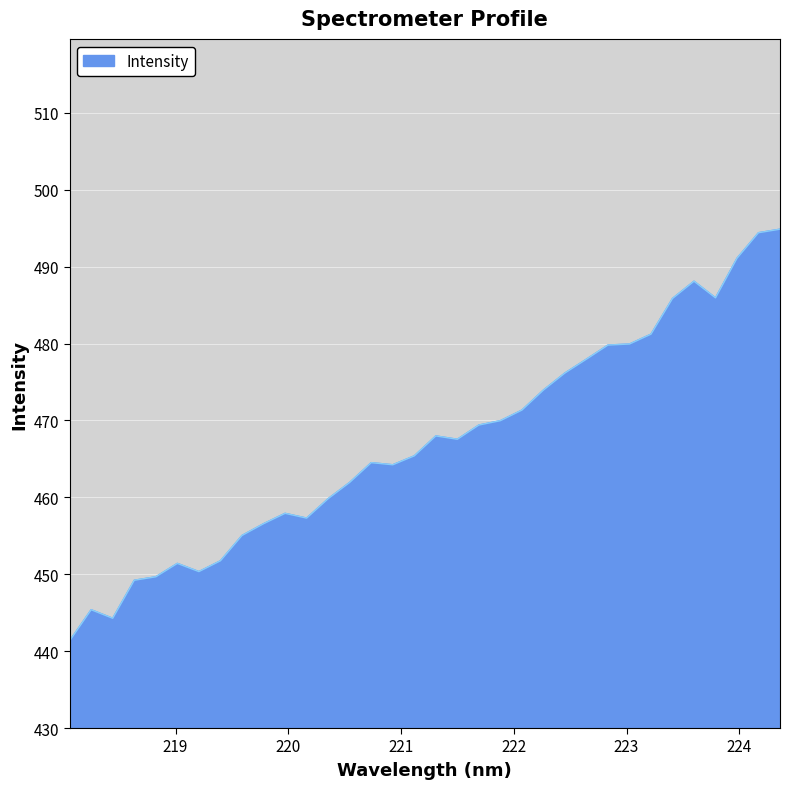

What is the difference between the maximum and minimum values?

53.5